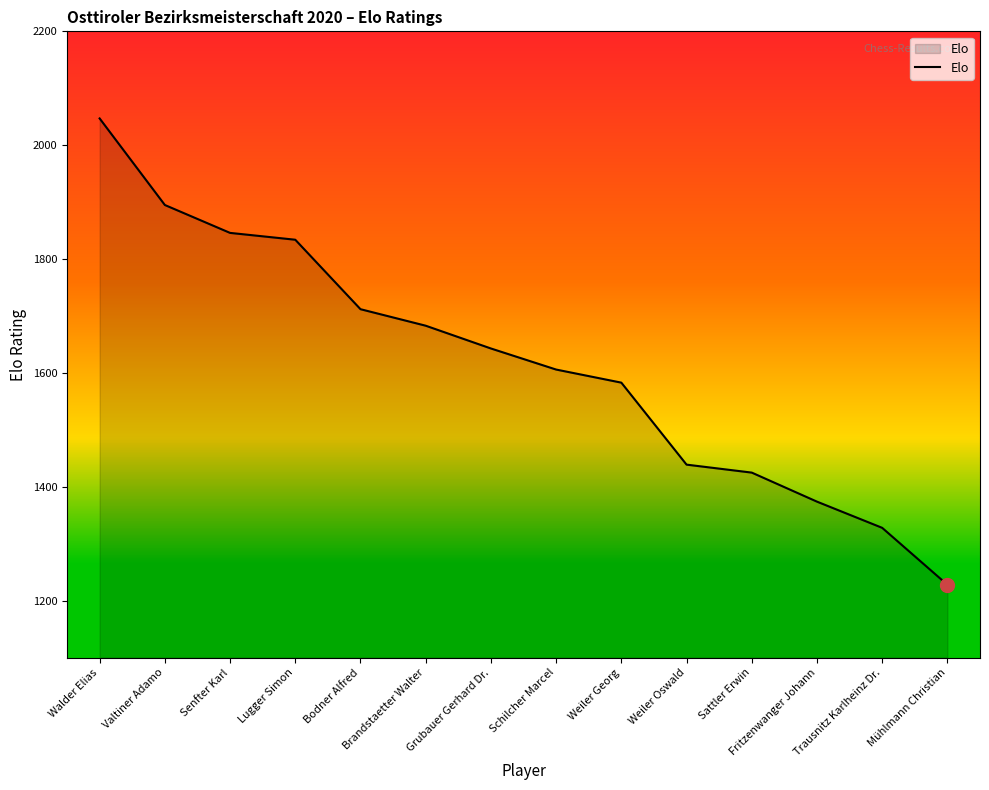

Reading left to right, what are all the values shown in this chart?

Walder Elias=2047	Valtiner Adamo=1895	Senfter Karl=1846	Lugger Simon=1834	Bodner Alfred=1712	Brandstaetter Walter=1683	Grubauer Gerhard Dr.=1643	Schilcher Marcel=1606	Weiler Georg=1583	Weiler Oswald=1439	Sattler Erwin=1425	Fritzenwanger Johann=1374	Trausnitz Karlheinz Dr.=1328	Mühlmann Christian=1228